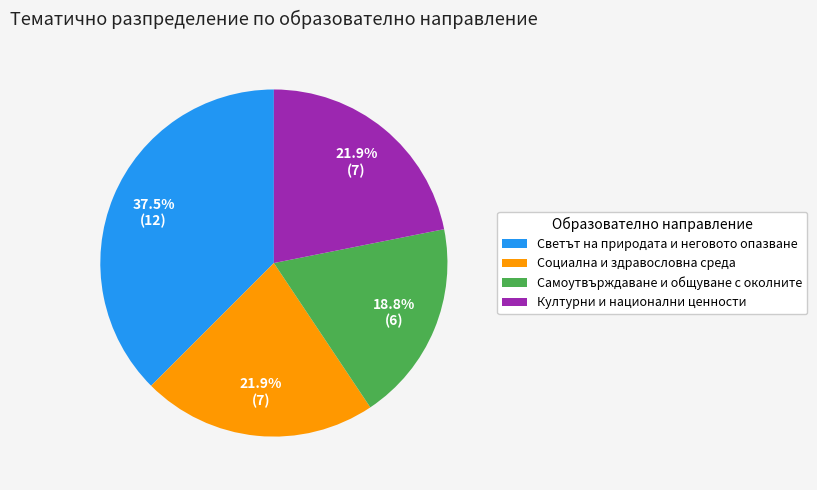

Is it true that Социална и здравословна среда is 11% of the pie?

False